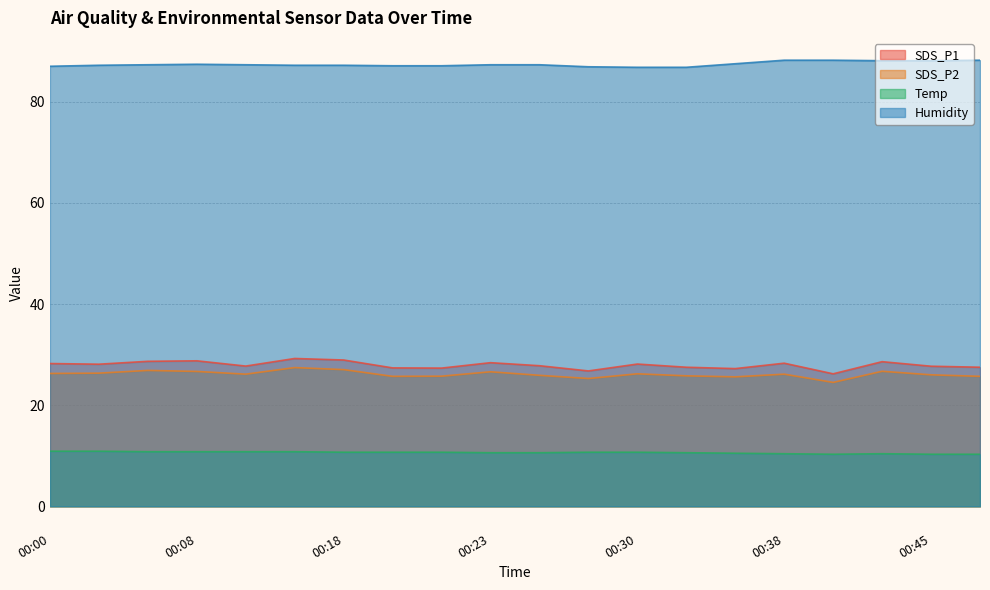

The SDS_P2 series shows 26.7 at 00:08. True or false?

True